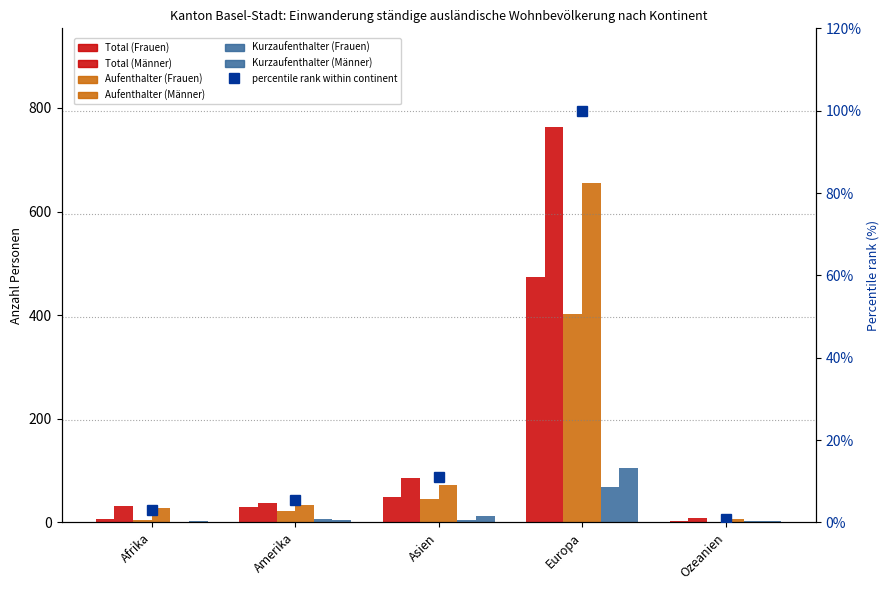

Reading left to right, transcribe all the data shown in this chart.

Total (Frauen): 6	29	50	473	3
Total (Männer): 31	38	85	763	8
Aufenthalter (Frauen): 5	22	46	403	1
Aufenthalter (Männer): 28	33	72	656	6
Kurzaufenthalter (Frauen): 1	7	4	68	2
Kurzaufenthalter (Männer): 3	5	13	106	2